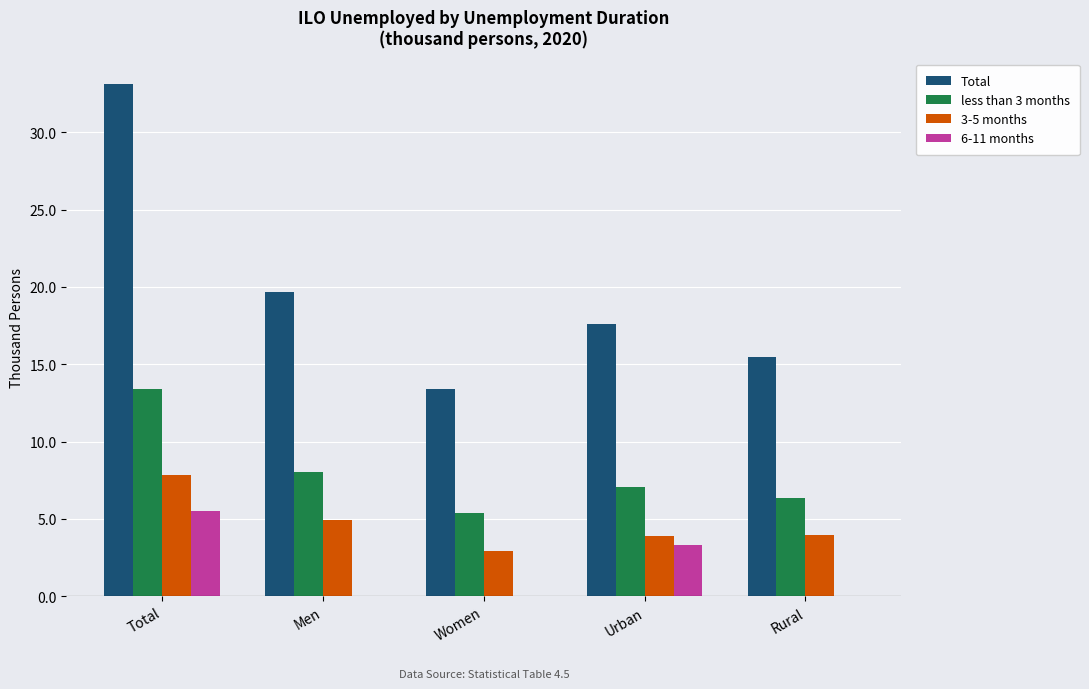

Which category has the highest value in the Total series?

Total